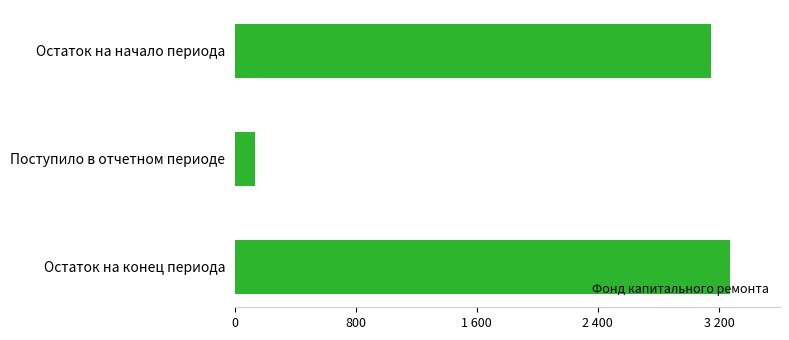

Does the chart contain any negative values?

No